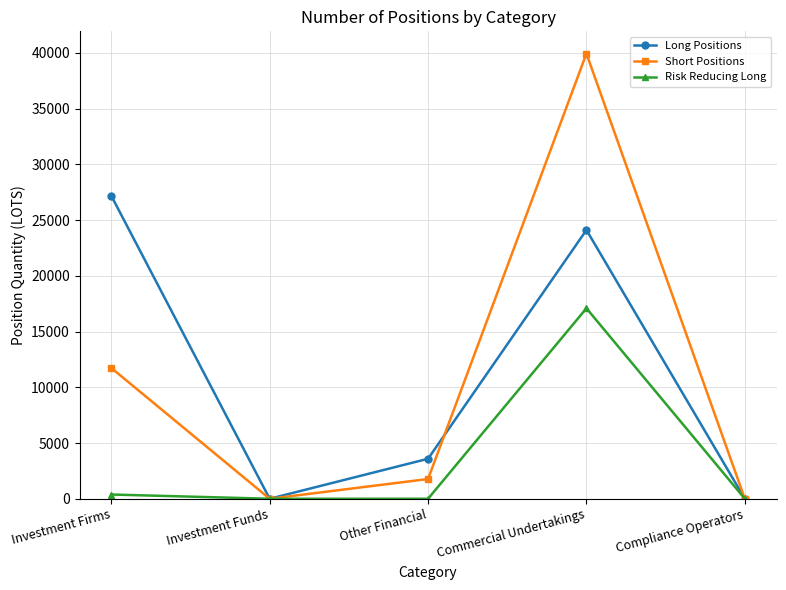

At how many categories does at least one series exceed 14681?

2